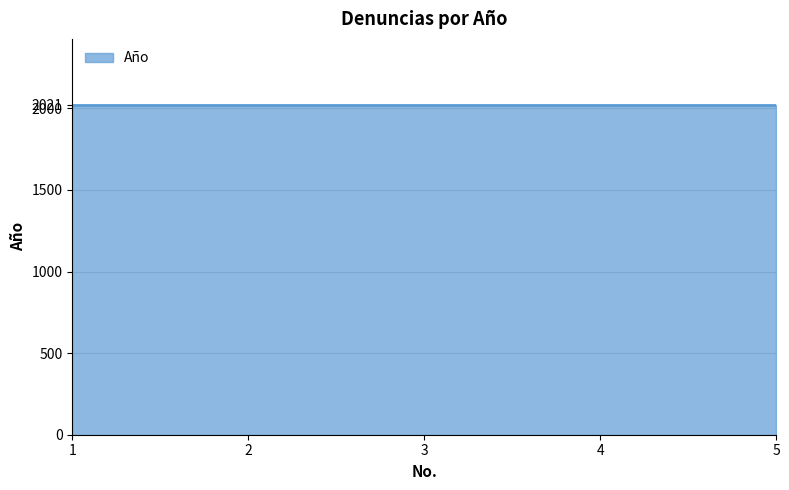

What is the value of the No. point at the 4th from the left?

4